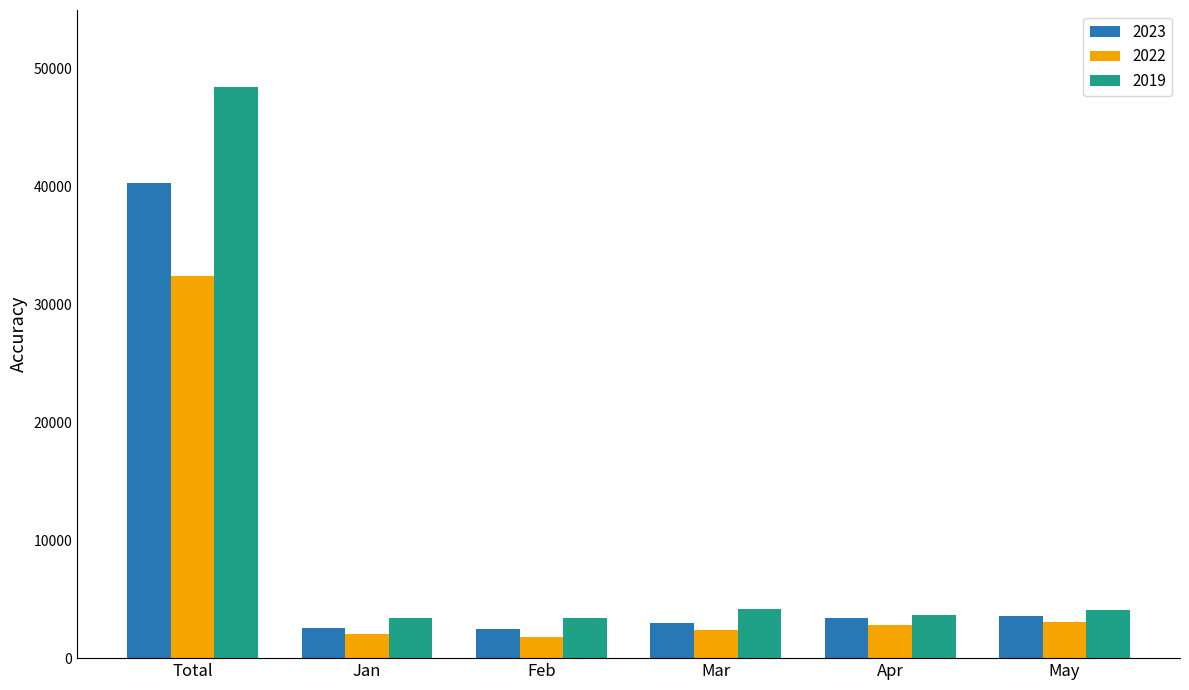

What is the greatest value displayed?

48505.1